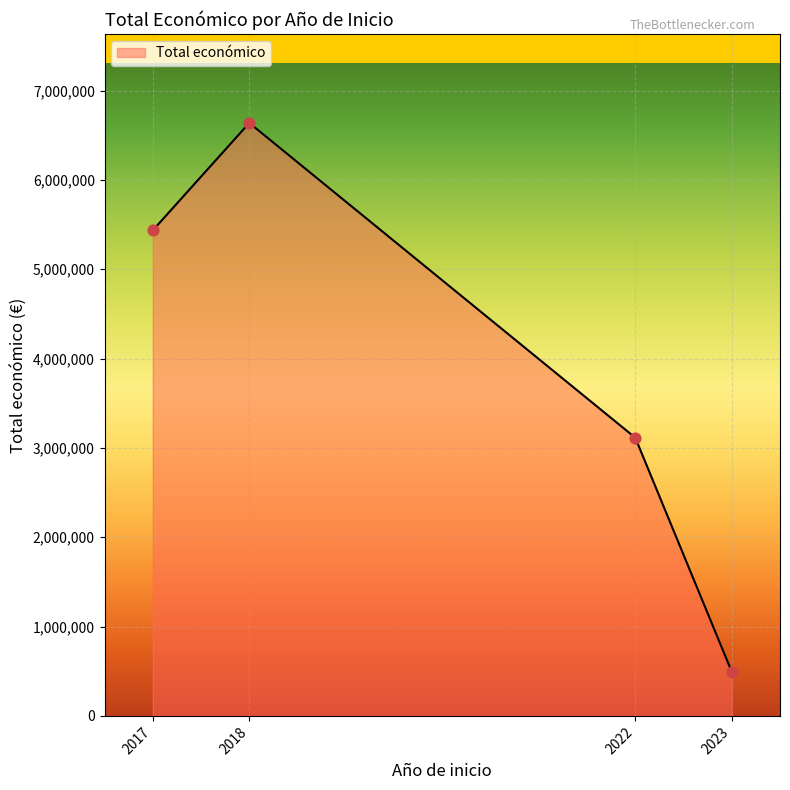

What is the change in value from 2022 to 2023?

-2620442